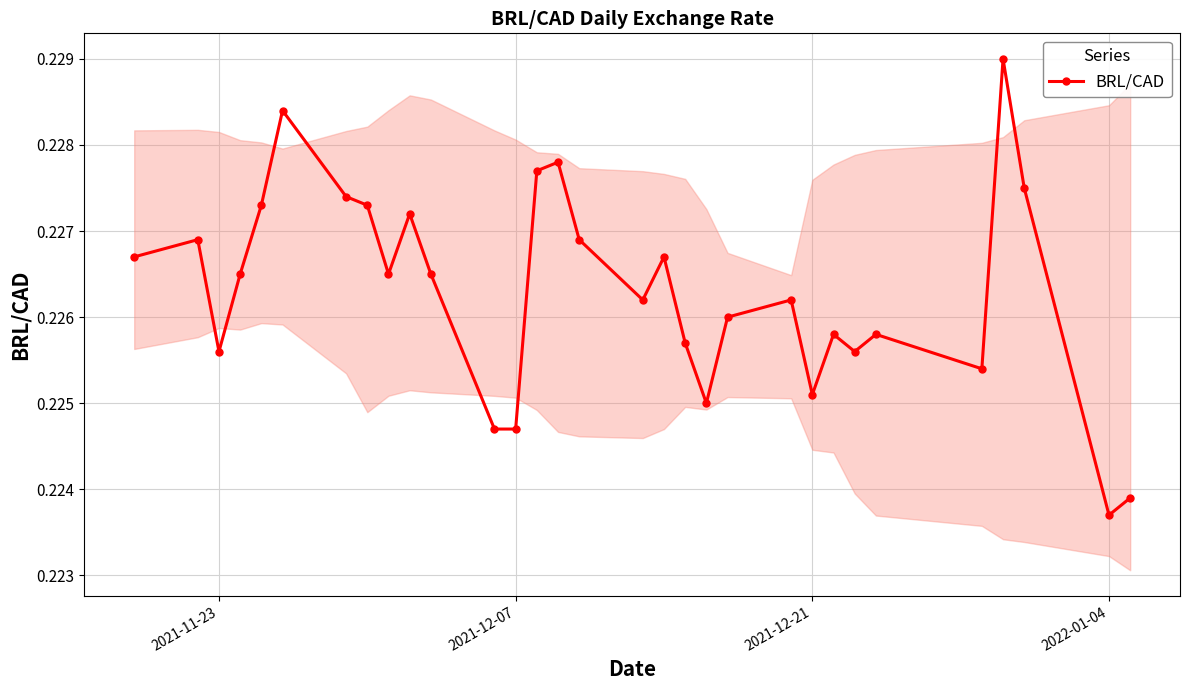

What is the sum of all values?

7.0